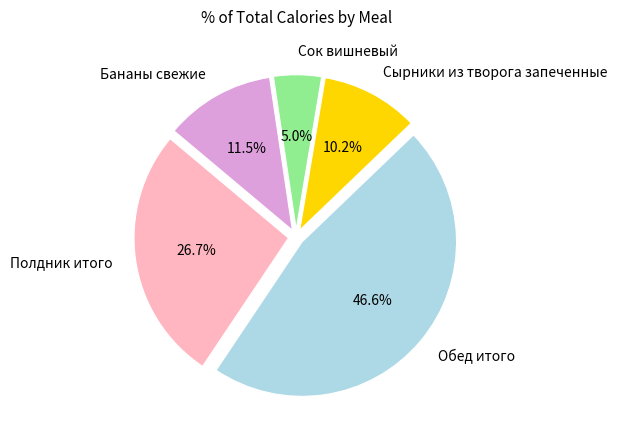

What percentage is NOT represented by Сырники из творога запеченные?

89.8%